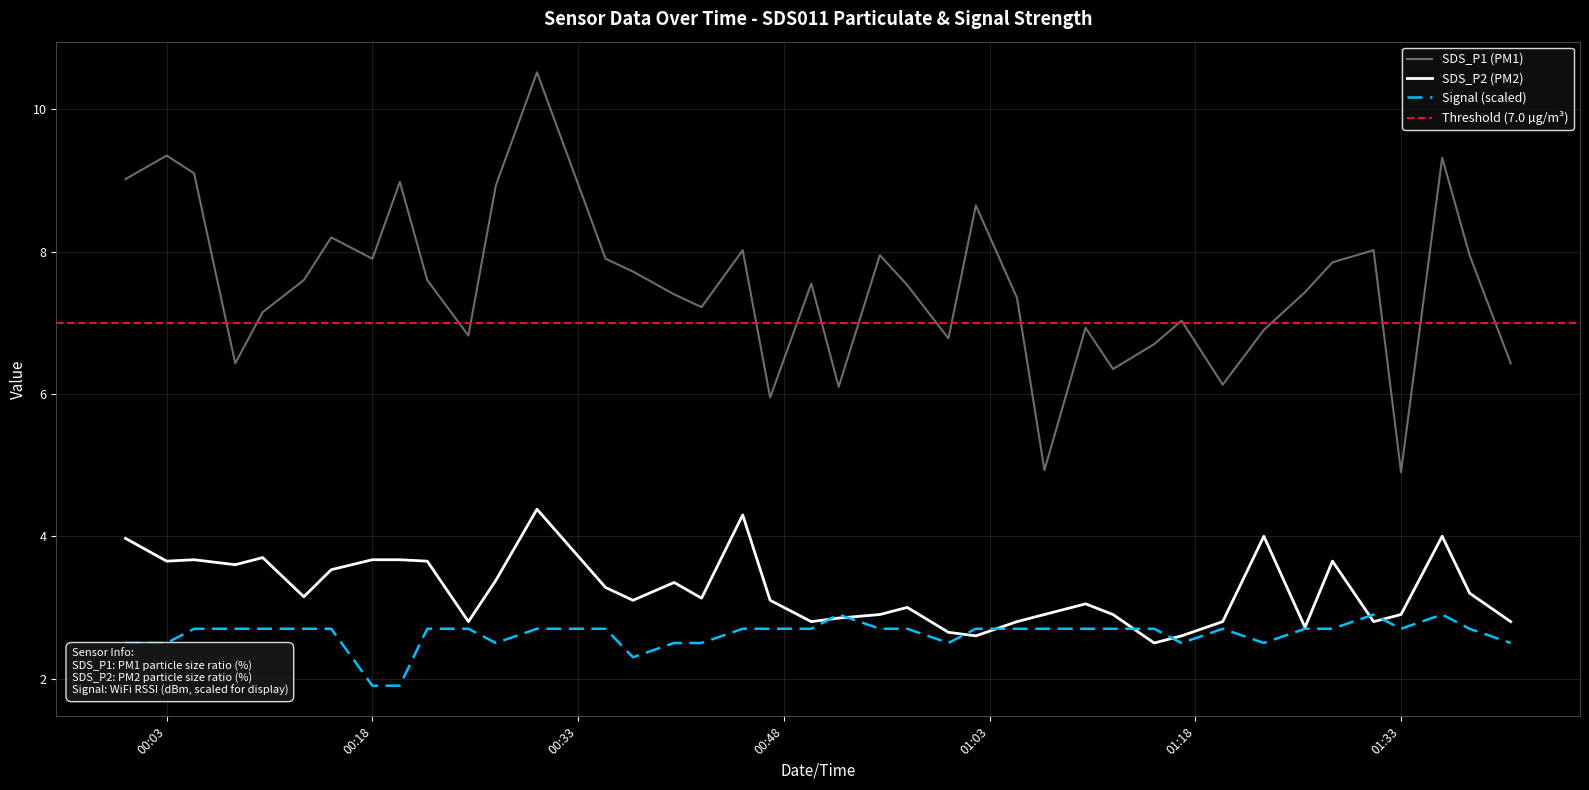

How many data points in SDS_P2 are above 3?

23